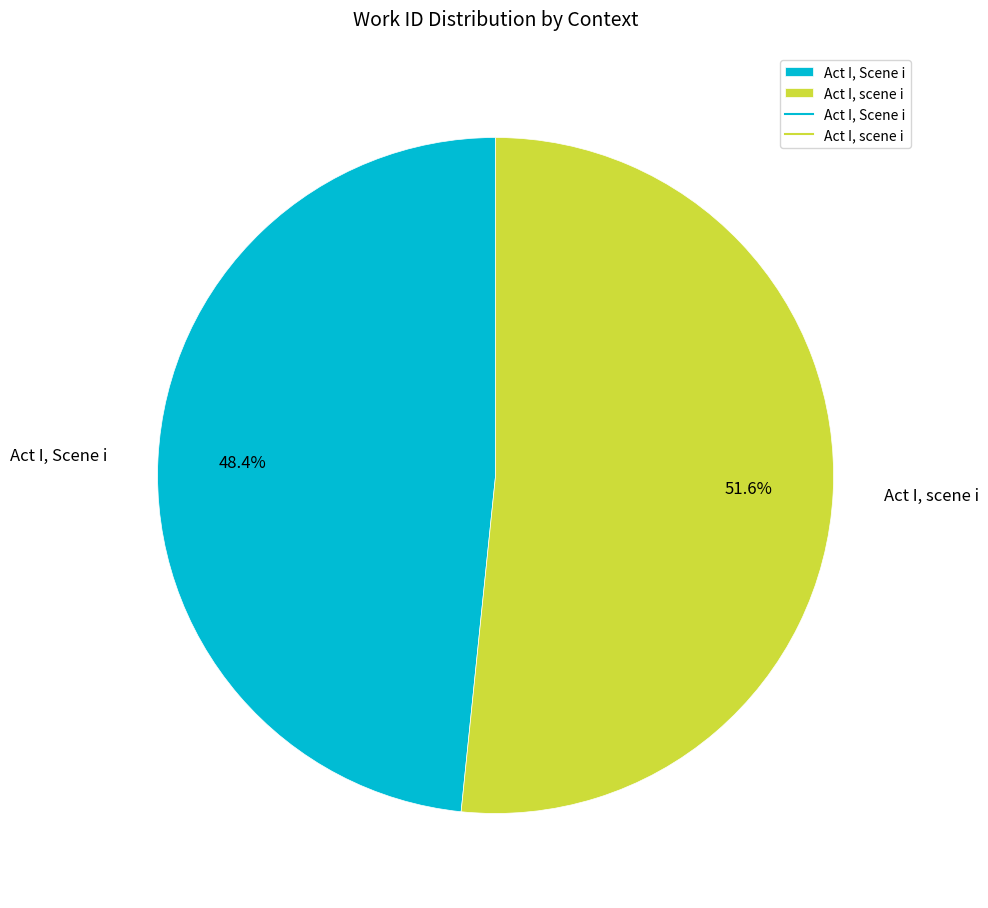

The Act I, Scene i slice represents 61% of the pie. True or false?

False